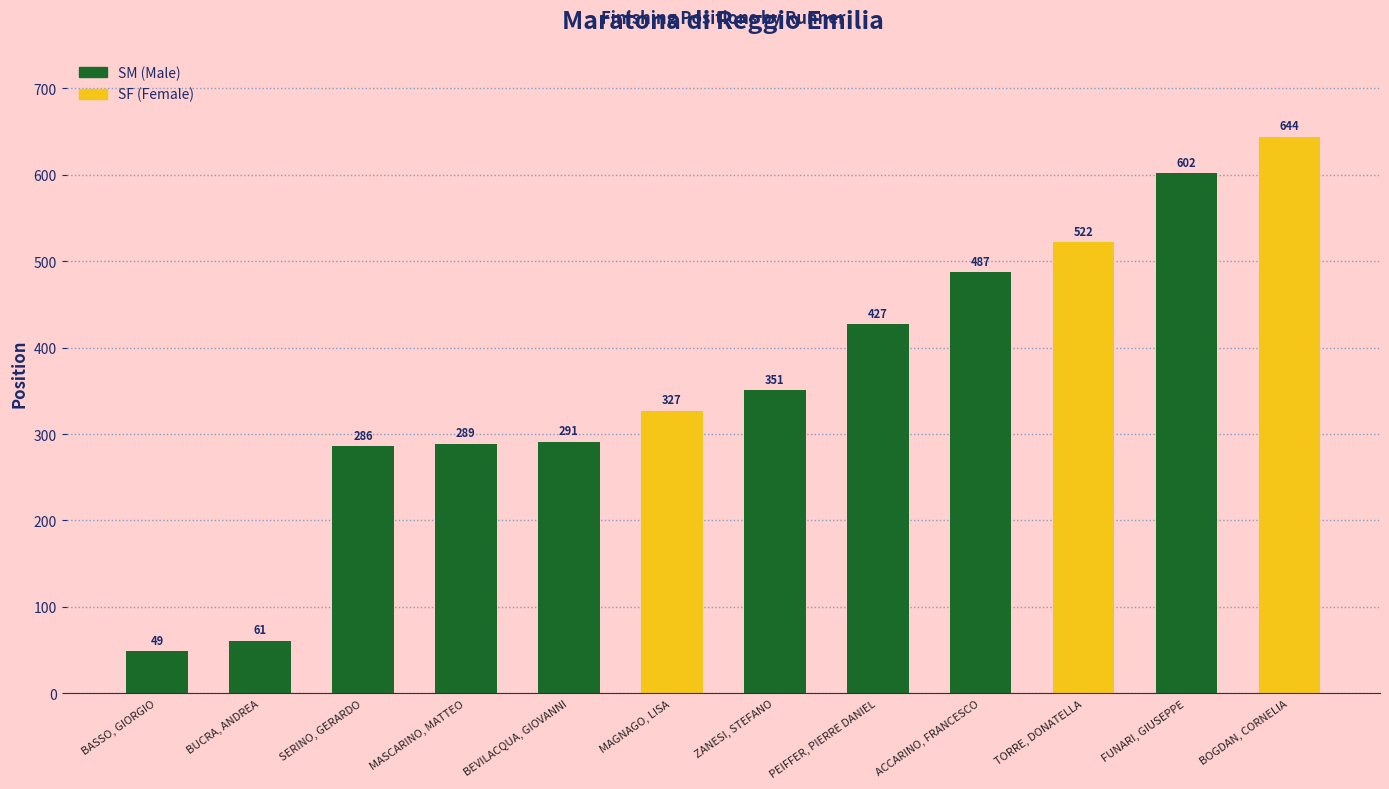

Is it true that the value at BOGDAN, CORNELIA is 644?

True